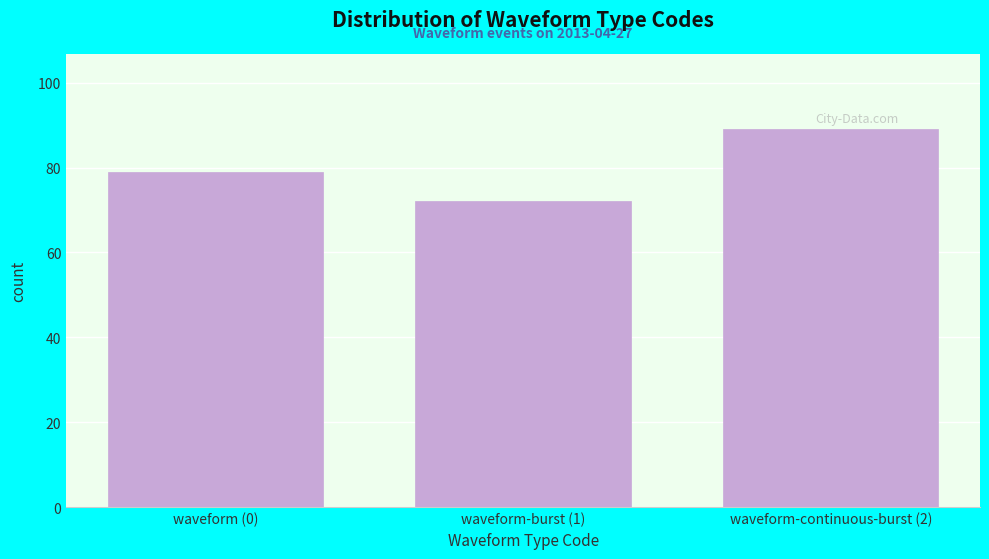

Reading left to right, transcribe all the data shown in this chart.

waveform (0)=79	waveform-burst (1)=72	waveform-continuous-burst (2)=89